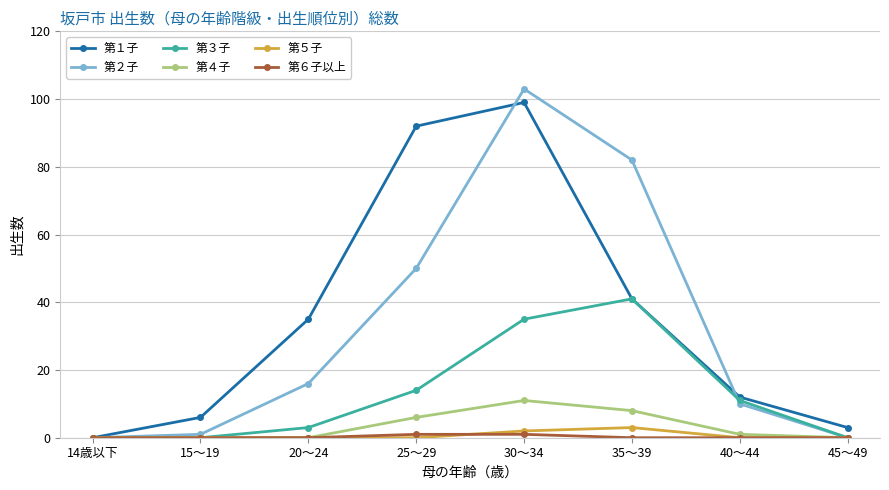

Where does the 第４子 series first go above 1?

25～29